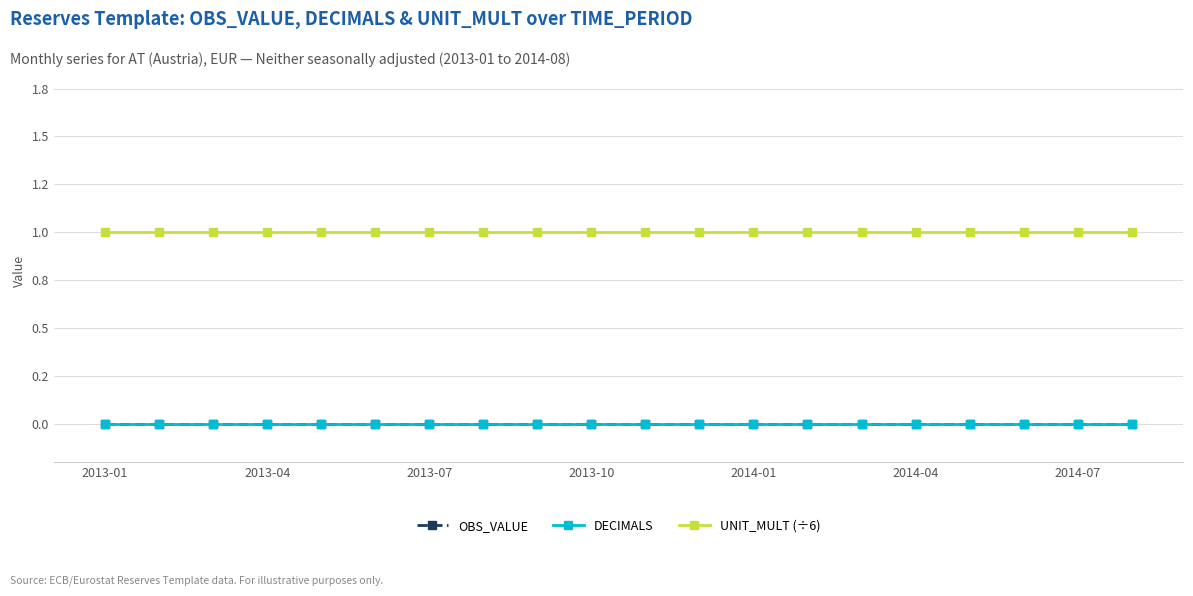

True or false: DECIMALS and OBS_VALUE cross at least once.

False